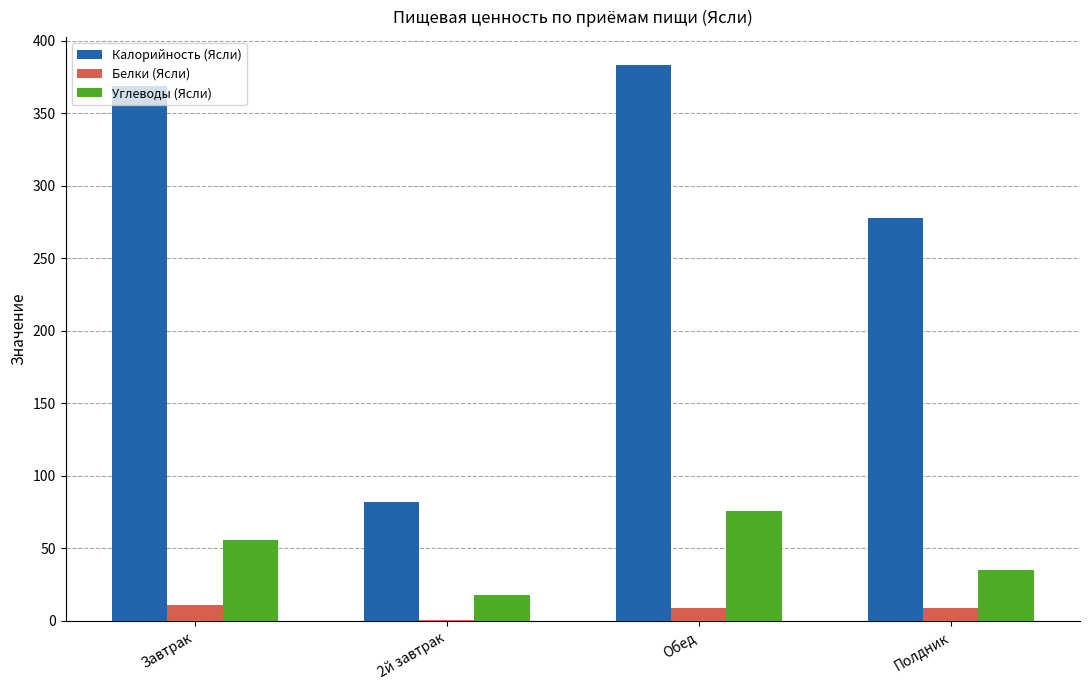

What is the greatest value displayed?

383.5